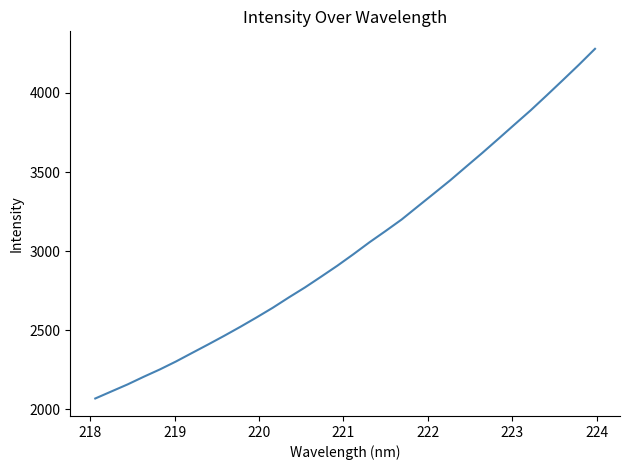

What is the minimum value shown in the chart?

2069.3